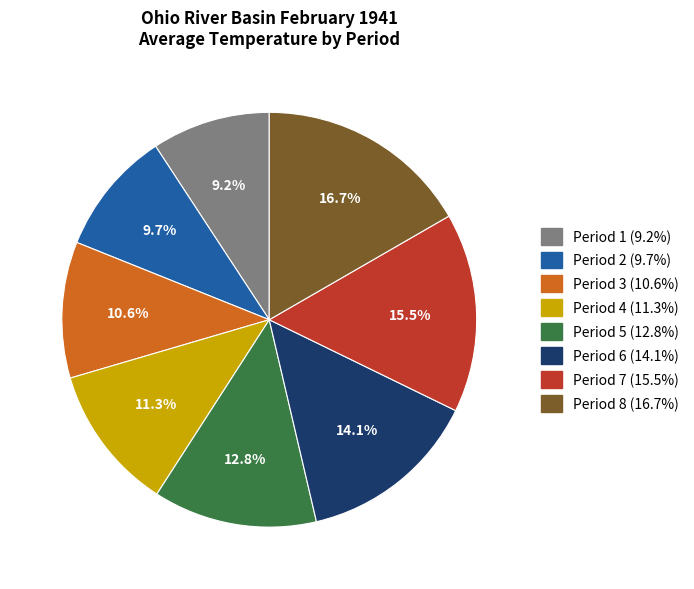

Do Period 1 and Period 4 together represent more than half of the pie?

No